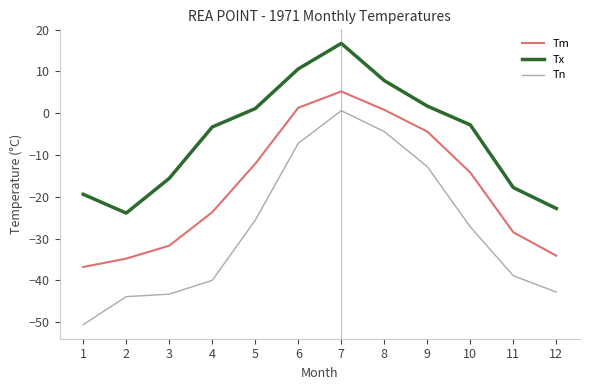

List the series in order of their overall mean, lowest first.

Tn, Tm, Tx